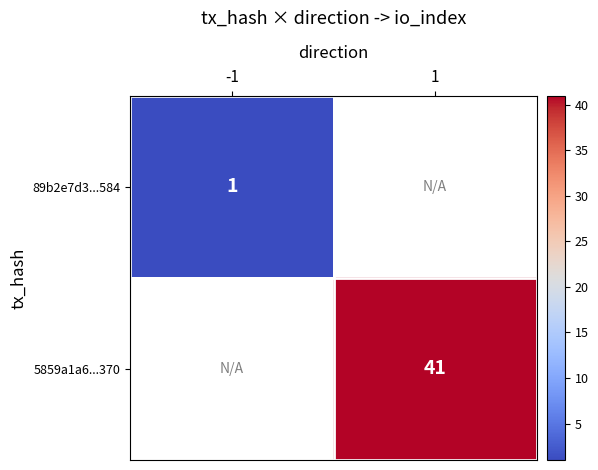

At which category does the chart reach its minimum across all series?

-1